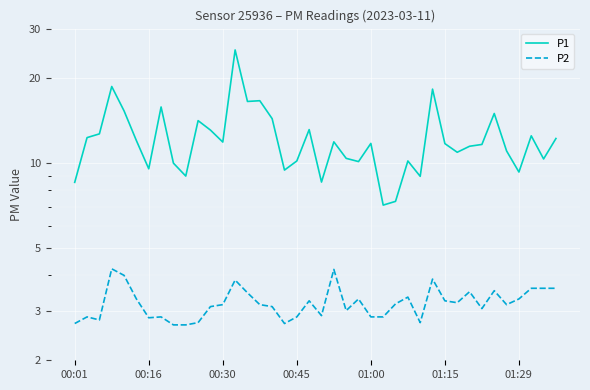

Reading right to left, what are all the values shown in this chart?

P1: 12.2	10.3	12.5	9.3	11.1	15.0	11.7	11.5	10.9	11.7	18.3	9.0	10.2	7.3	7.1	11.8	10.1	10.4	11.9	8.6	13.2	10.2	9.4	14.4	16.6	16.6	25.2	11.9	13.1	14.2	9.0	10.0	15.8	9.6	12.0	15.3	18.7	12.7	12.3	8.6
P2: 3.6	3.6	3.6	3.3	3.1	3.5	3.0	3.5	3.2	3.2	3.9	2.7	3.4	3.2	2.9	2.9	3.3	3.0	4.2	2.9	3.2	2.9	2.7	3.1	3.1	3.5	3.9	3.1	3.1	2.7	2.7	2.7	2.9	2.8	3.3	4.0	4.2	2.8	2.9	2.7